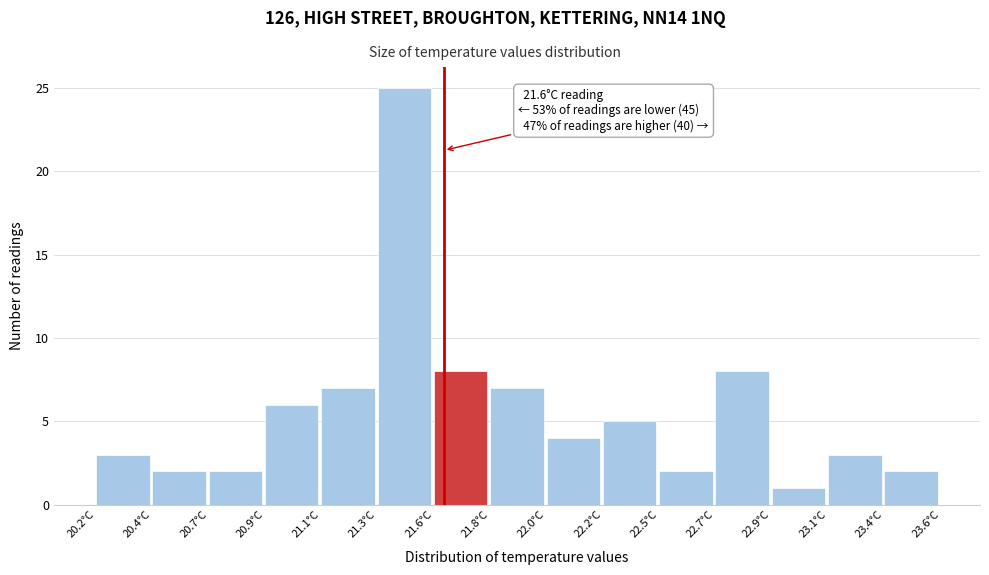

Reading right to left, transcribe all the data shown in this chart.

2	3	1	8	2	5	4	7	8	25	7	6	2	2	3